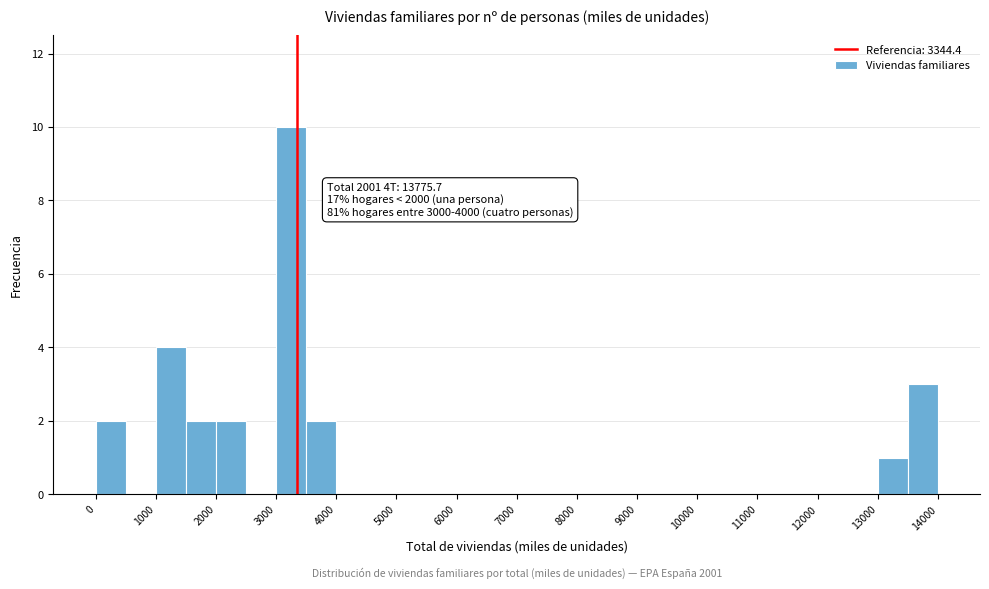

Which range on the x-axis has the tallest bar?

3000 to 3500